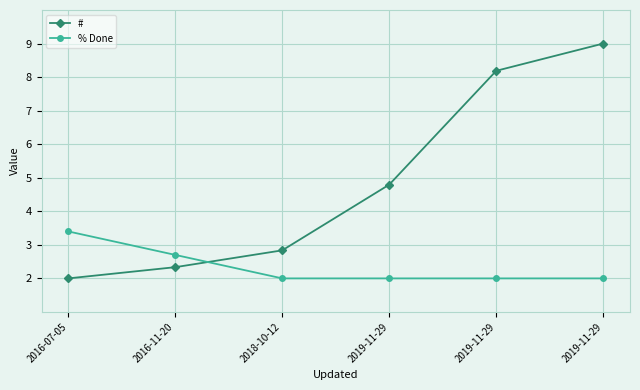

Between which two adjacent categories do # and % Done first intersect?

2016-11-20 and 2018-10-12